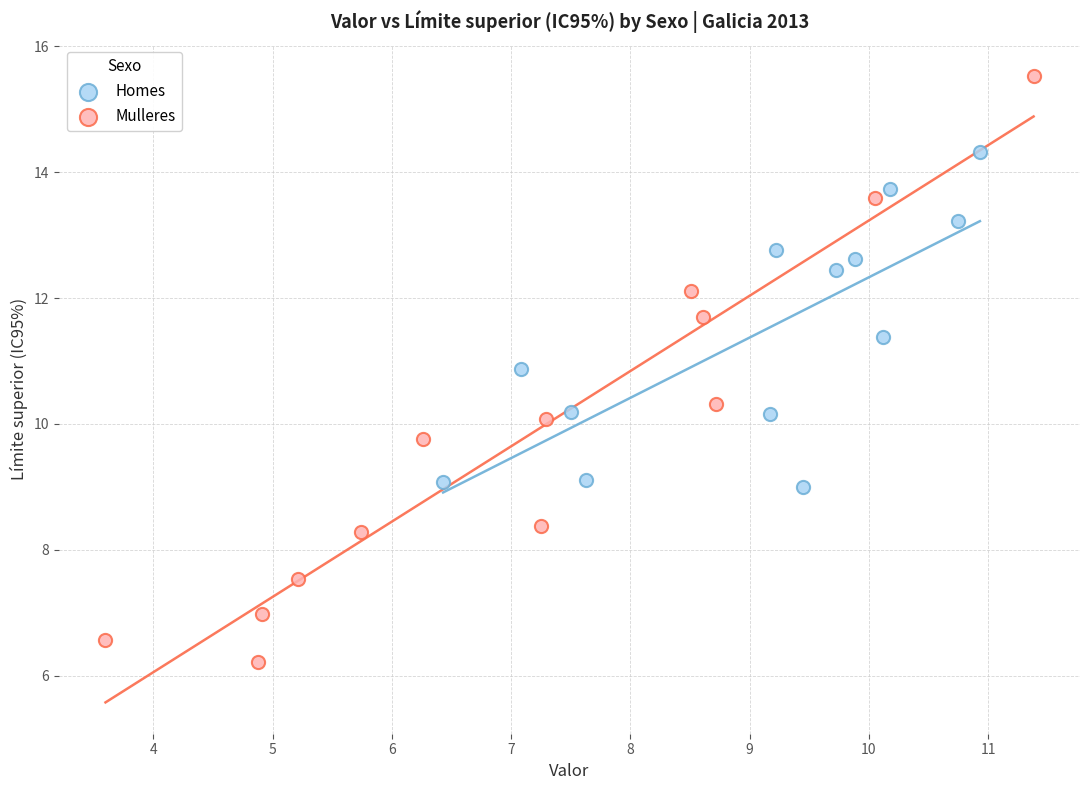

Which series reaches the maximum Y coordinate?

Mulleres